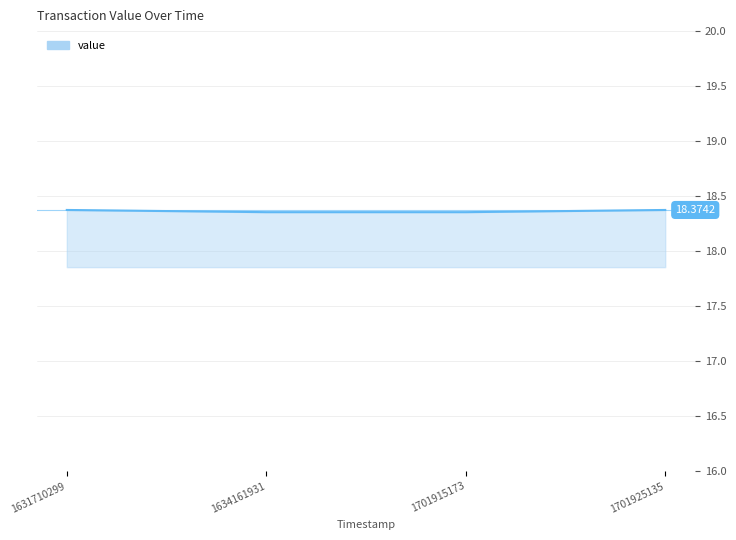

Is it true that the value at 1634161931 is 27.7?

False